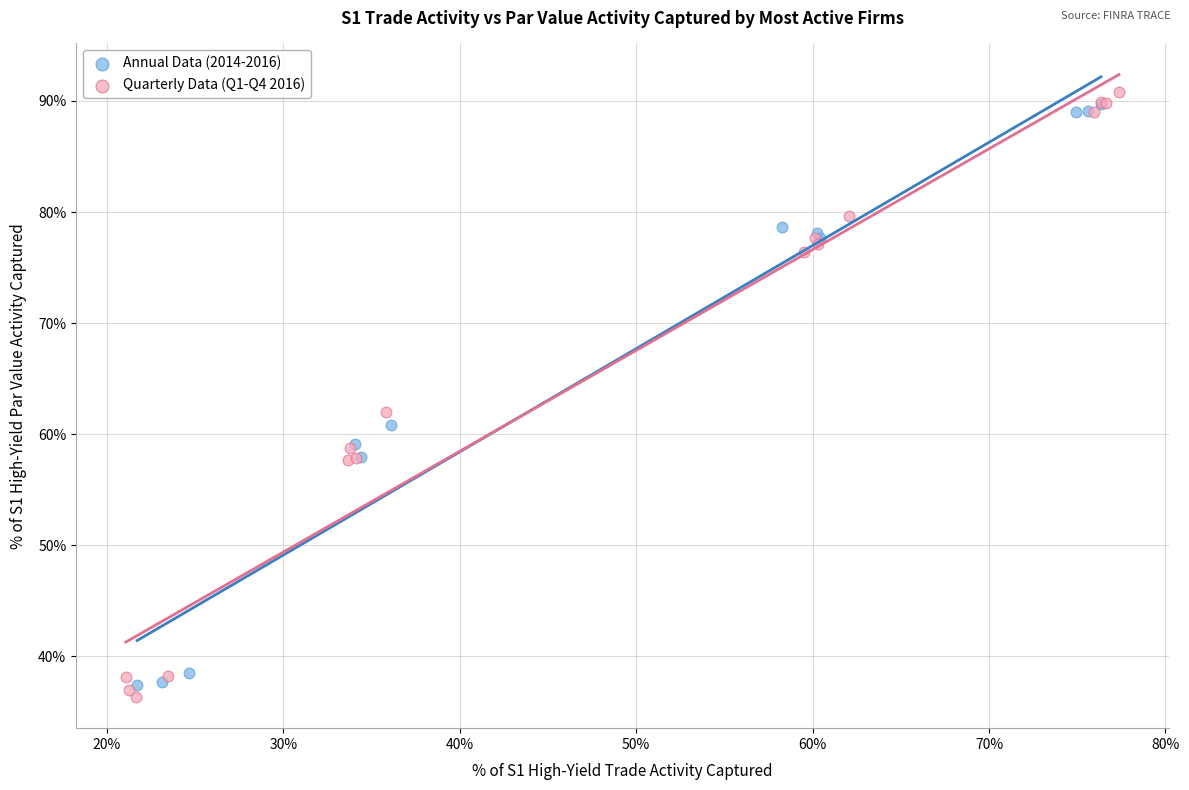

Which series reaches the maximum Y coordinate?

Quarterly Data (Q1-Q4 2016)